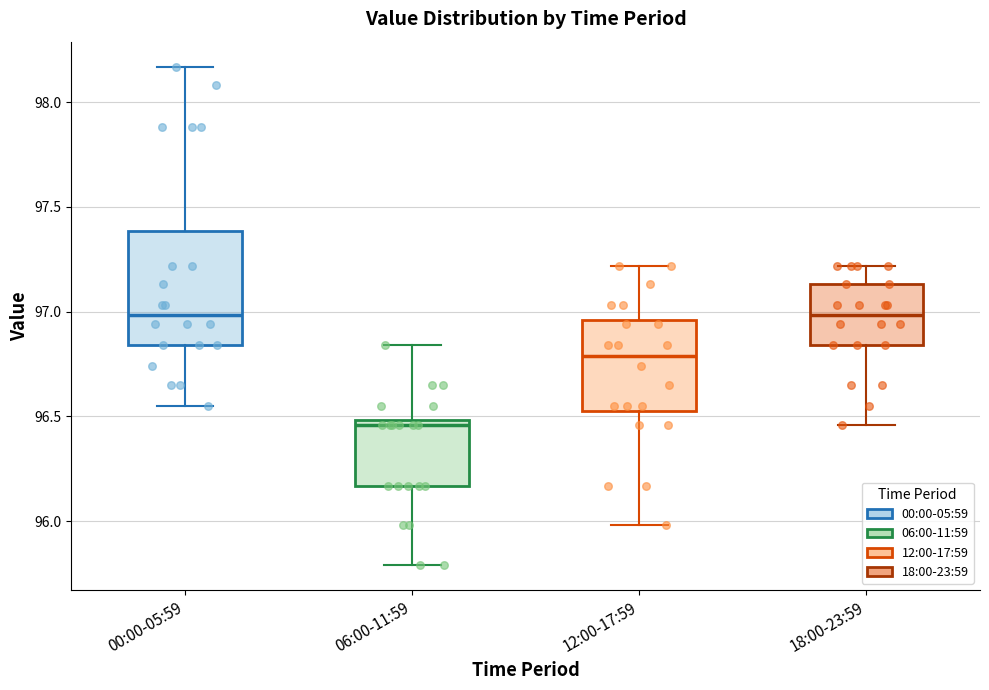

Where does the upper whisker of the box for 18:00-23:59 end on the y-axis? The values are not printed on the chart, so give them approximately, as read against the axis.

97.20